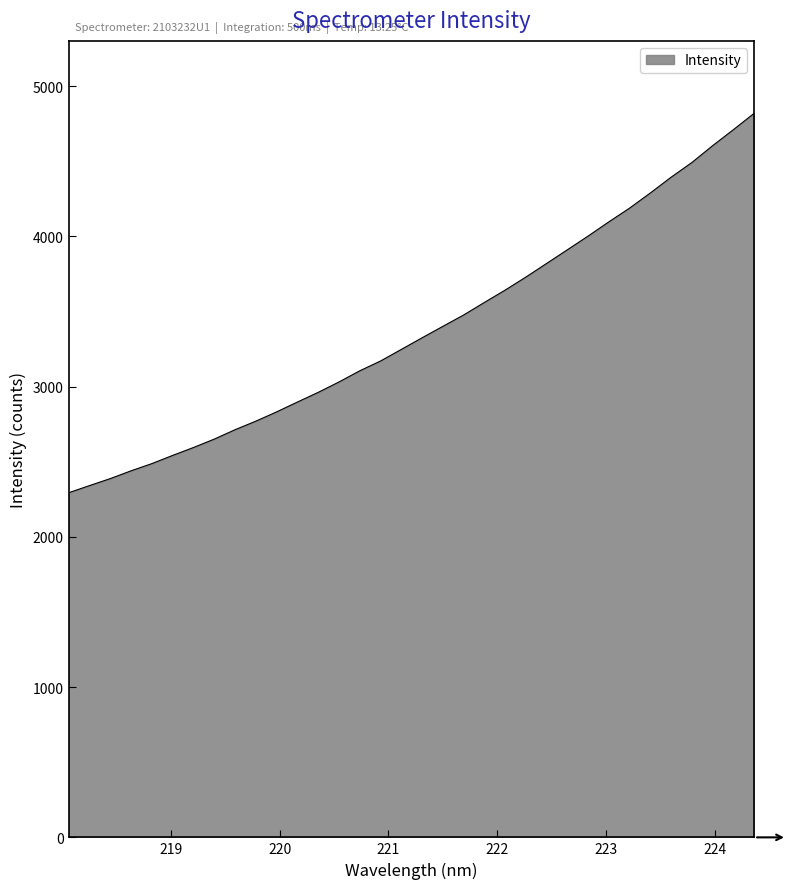

What is the greatest value displayed?

4819.7